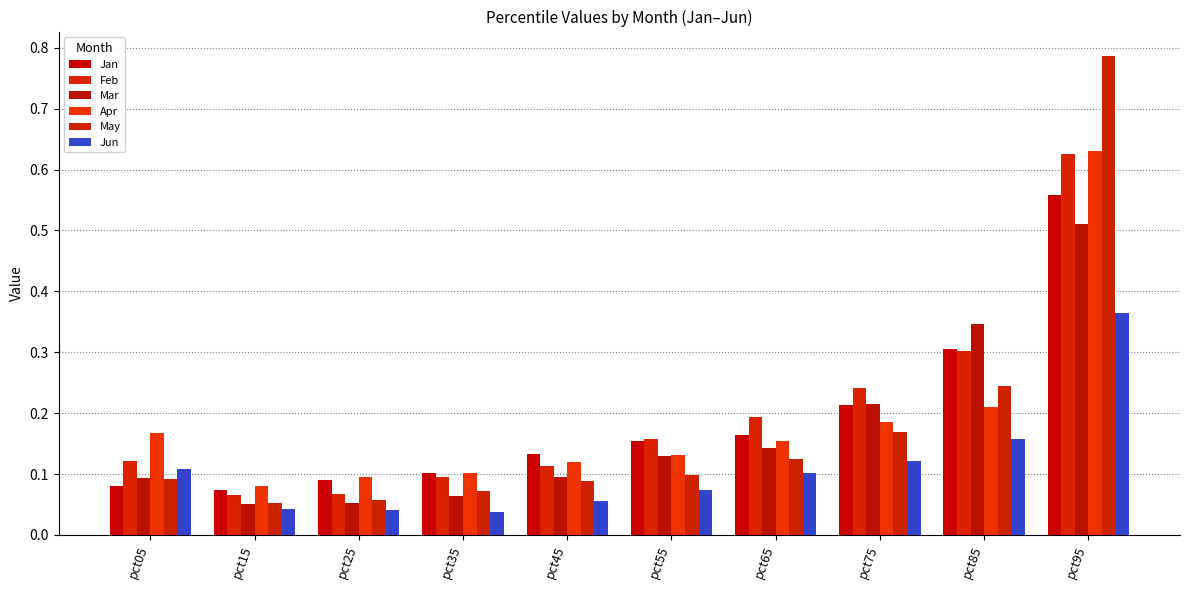

How many bars are there in each group?

6